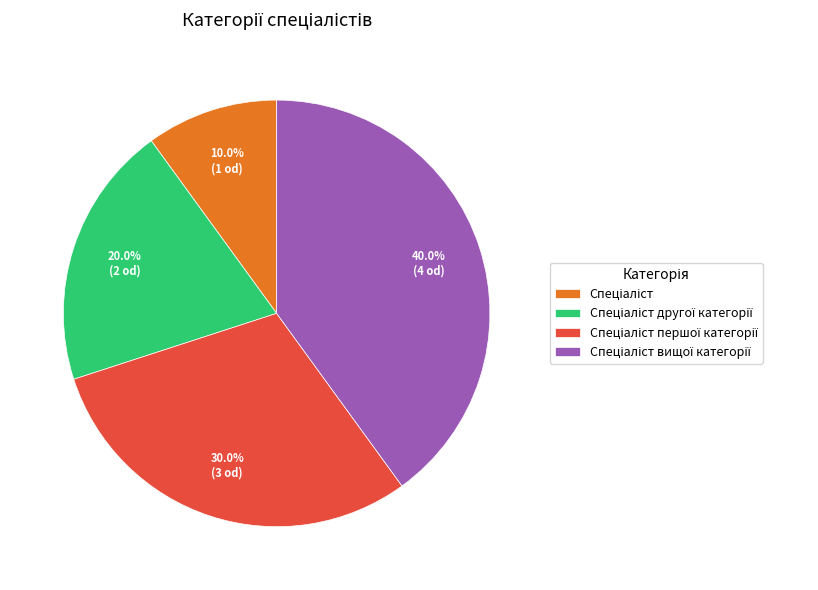

Does any single category account for the majority?

No